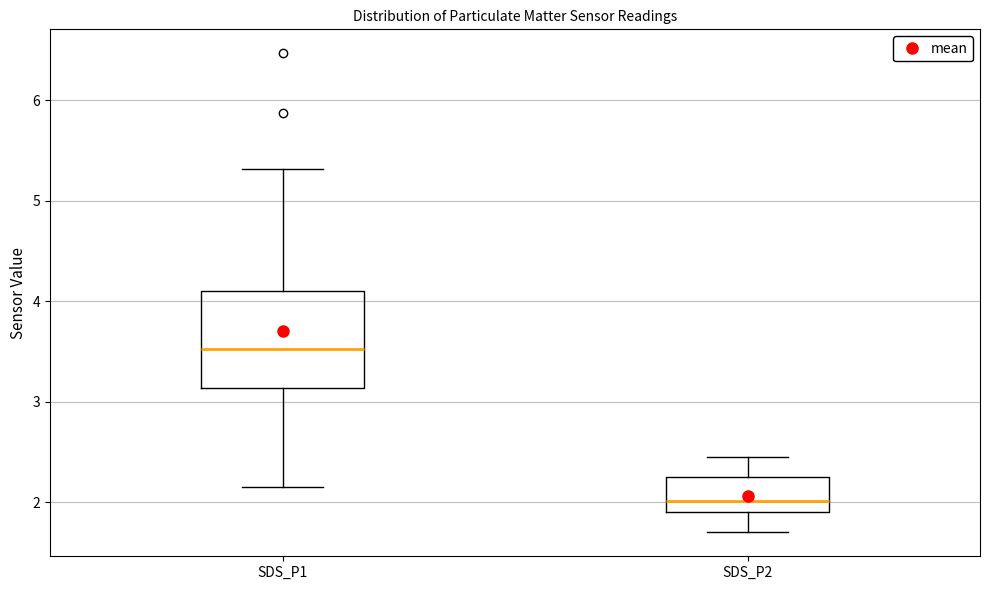

Which box is the tallest, from its lower edge to its upper edge?

SDS_P1